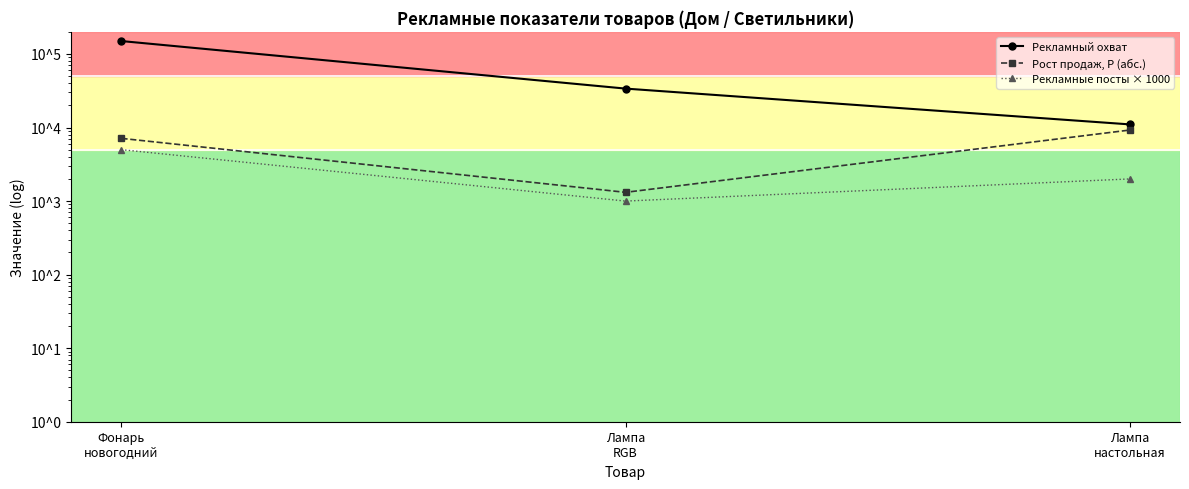

The value of Рост продаж, Р (абс.) at Лампа
RGB is 1315. True or false?

True